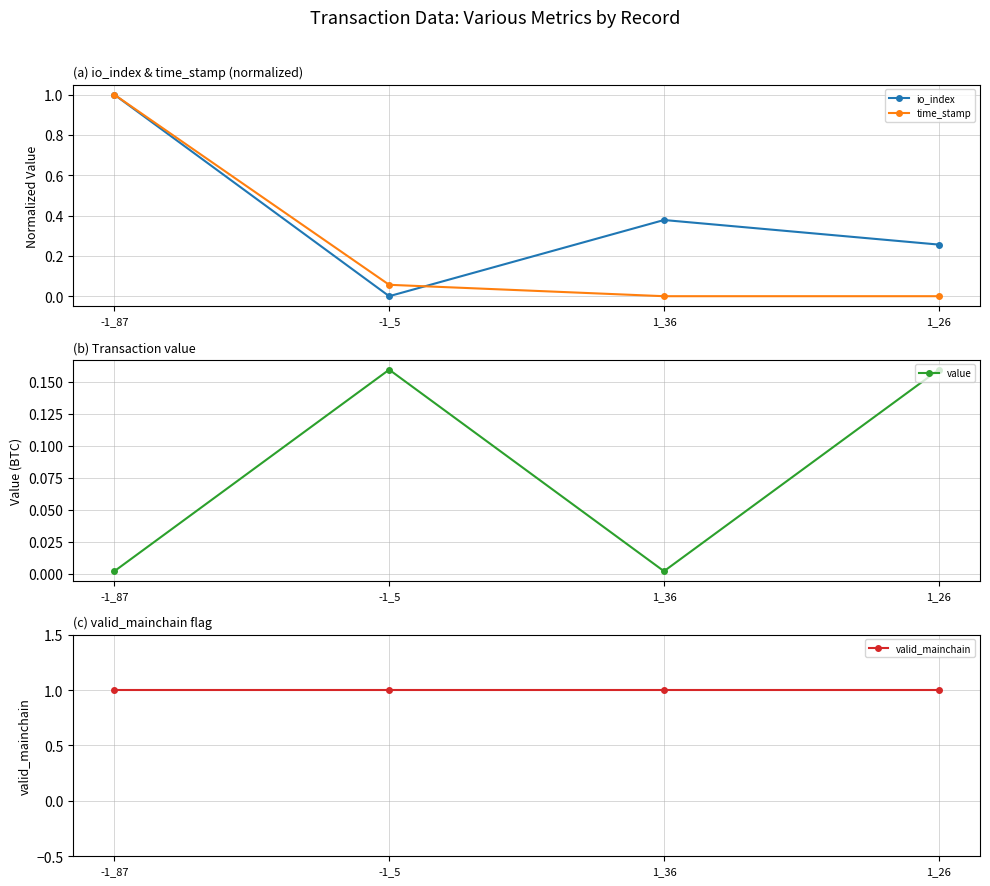

What is the greatest value displayed?

1.0